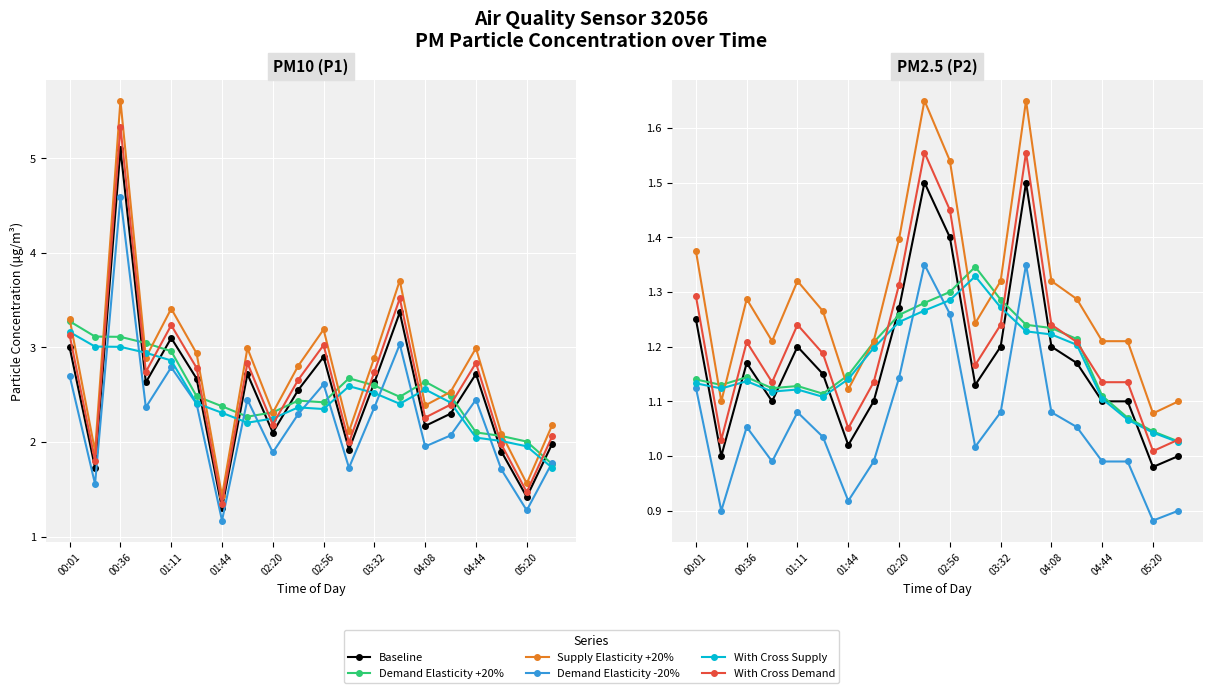

Where is P2 nearest to the value 1?

00:18